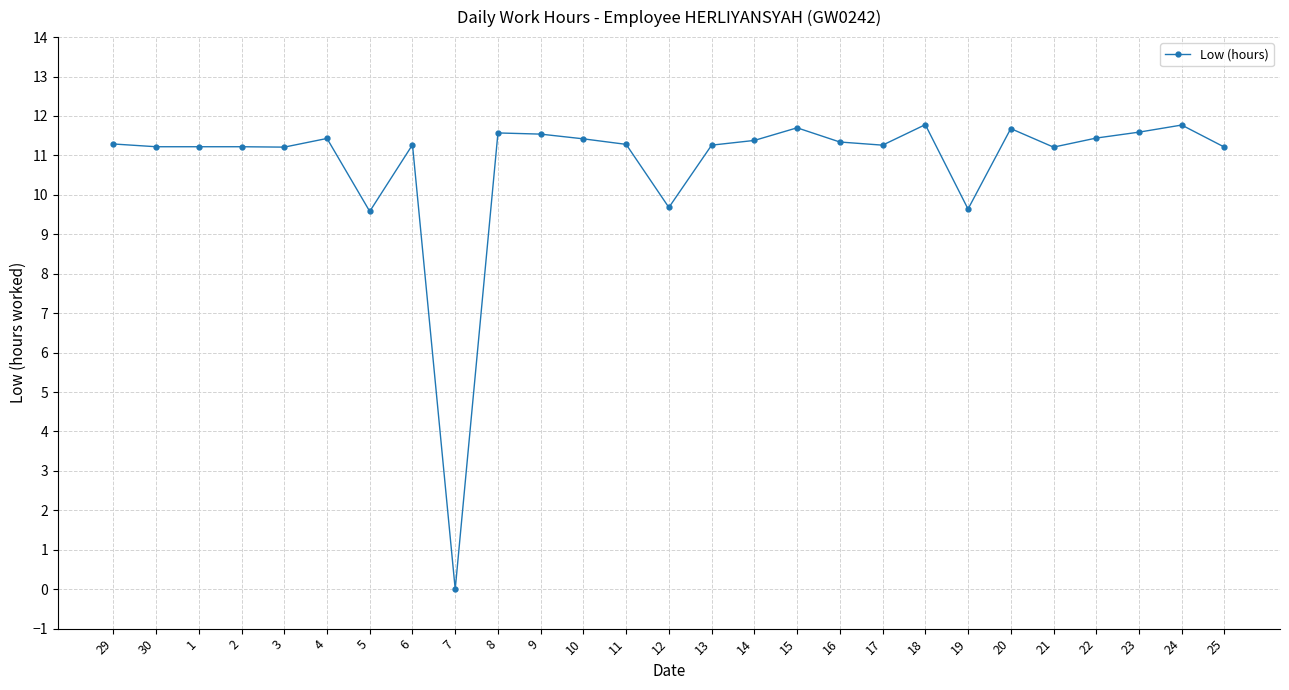

Is this an area chart (filled region under the line)?

No